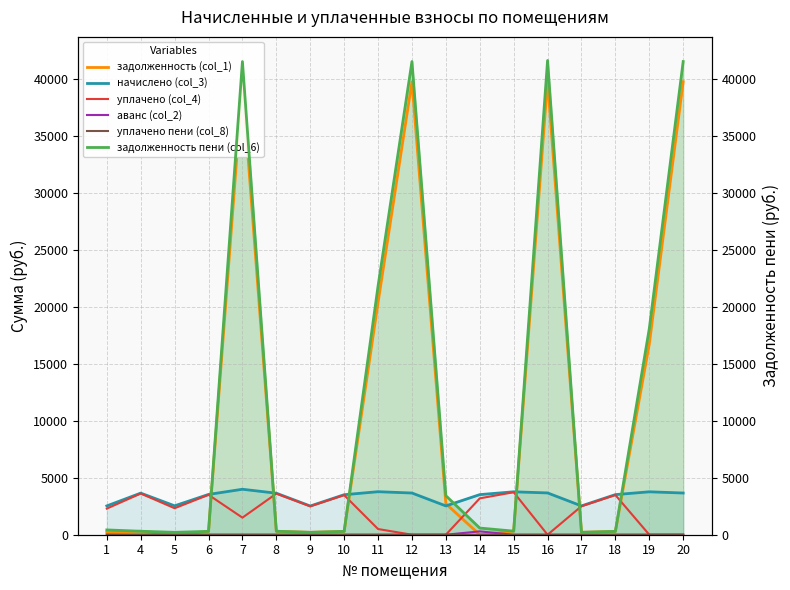

What is the difference between the second highest and second lowest values in the начислено (col_3) series?

1248.5